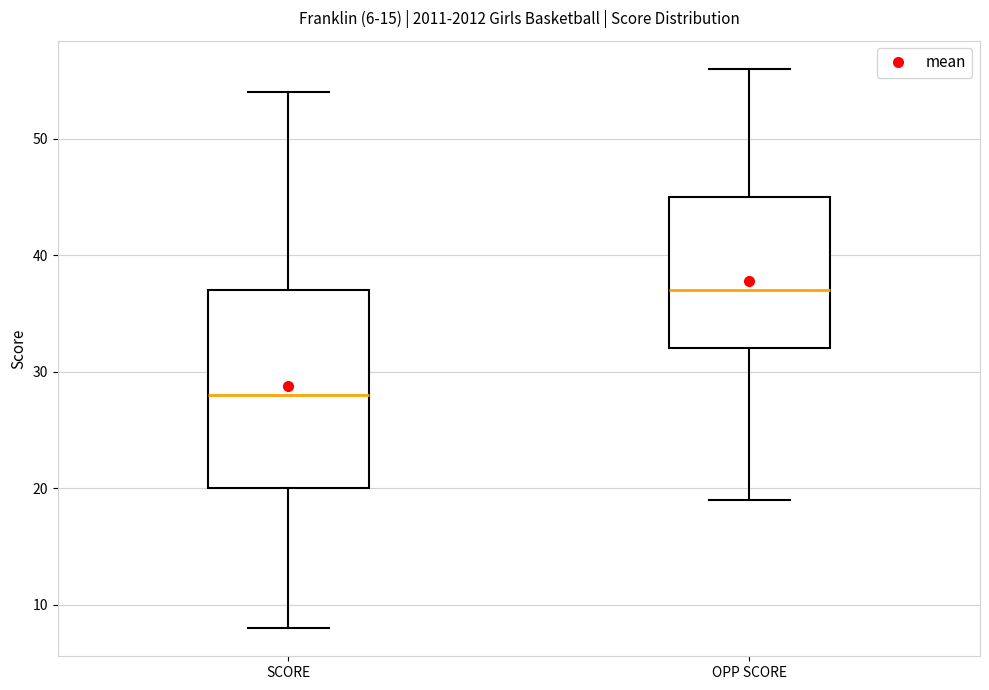

Which box is the tallest, from its lower edge to its upper edge?

SCORE